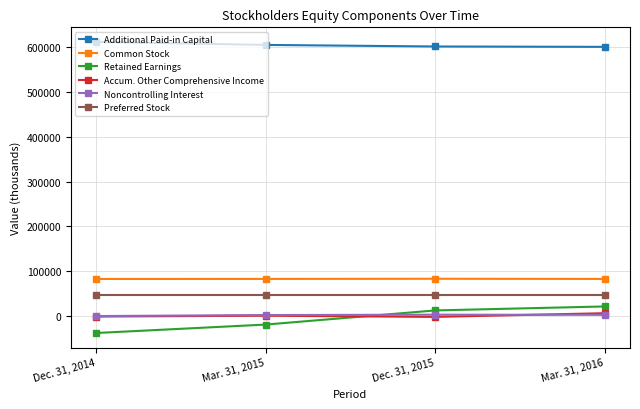

What is the sum of the Preferred Stock values at Dec. 31, 2014 and Mar. 31, 2015?

95506